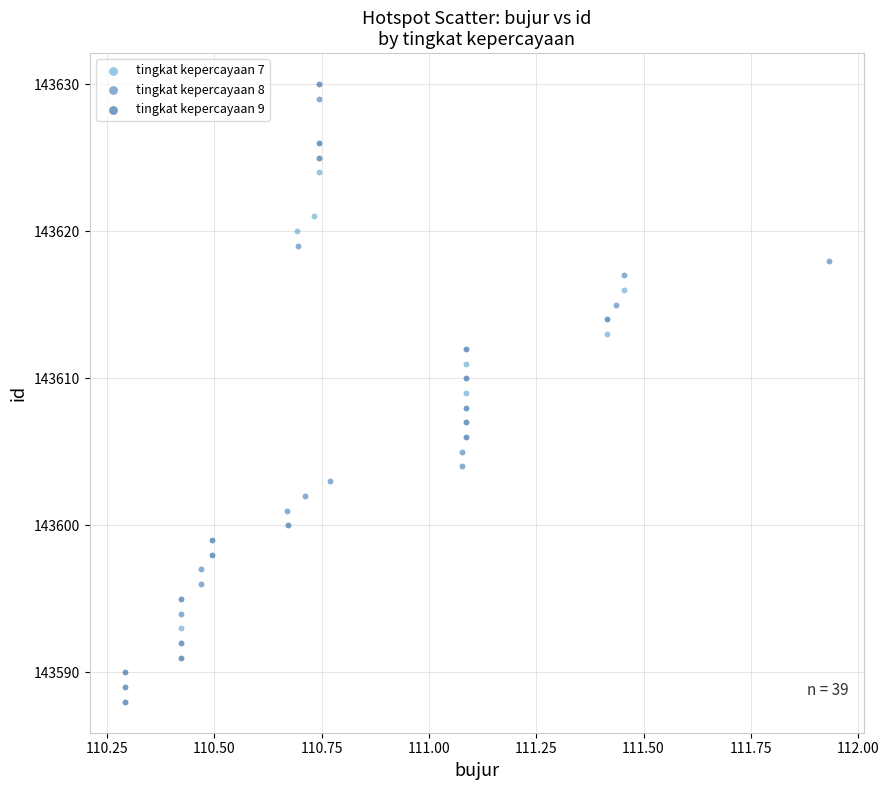

Which series reaches the minimum Y coordinate?

tingkat kepercayaan 9